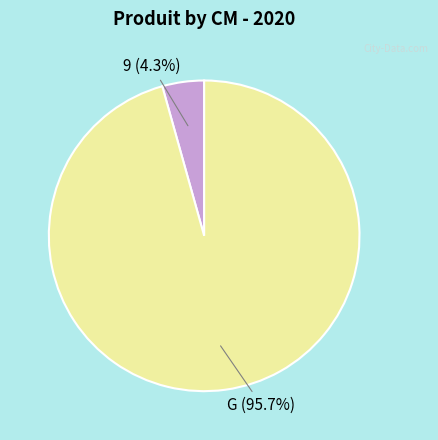

Is there any slice that represents more than half of the pie?

Yes